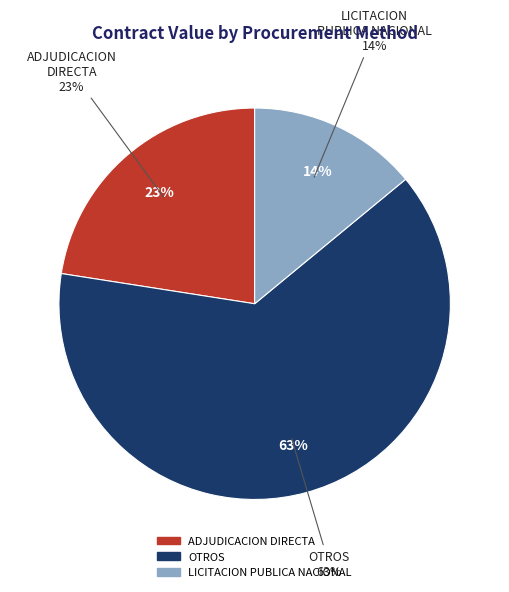

Combined, do 24 and 20 account for over 50%?

No